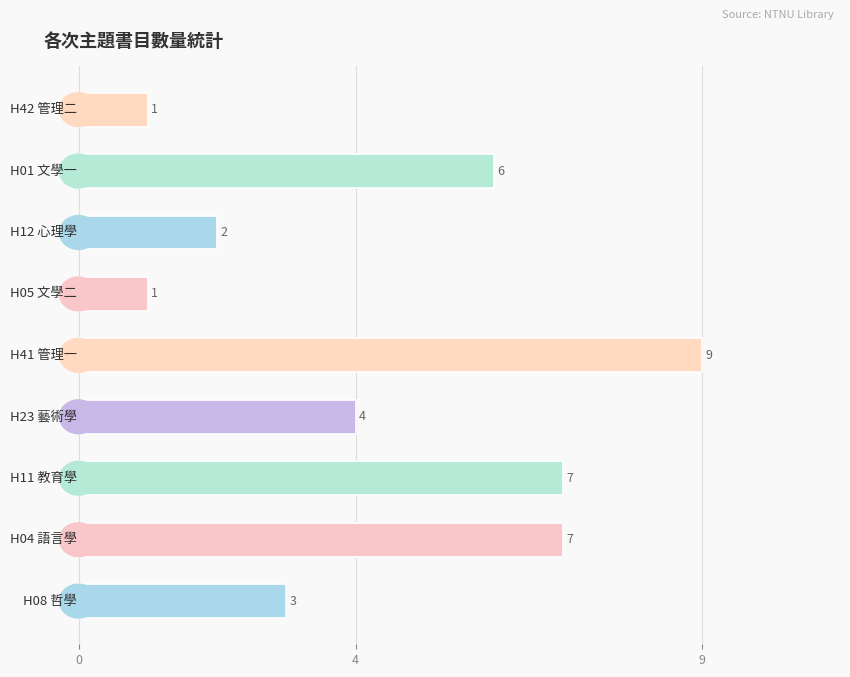

Reading top to bottom, list all the values displayed in this chart.

1	6	2	1	9	4	7	7	3